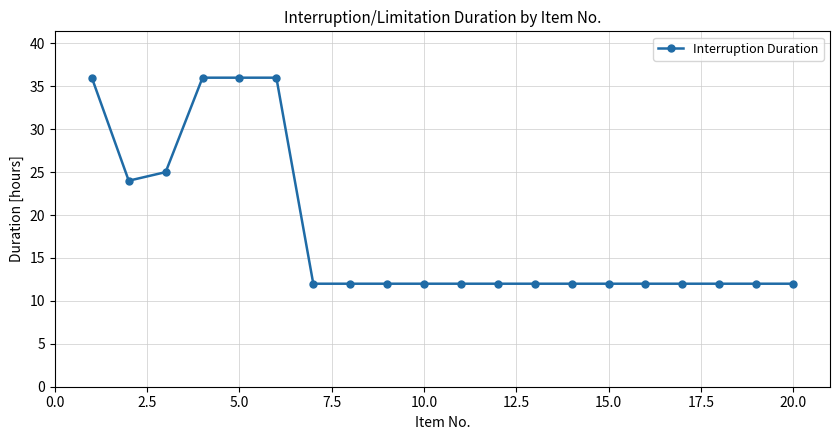

Count the number of data series in this chart.

1